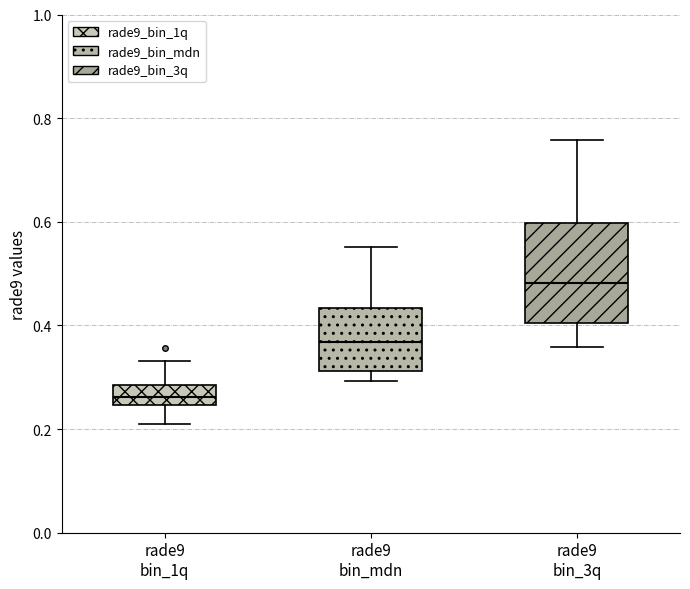

Reading left to right, read every box against the y-axis: the position of its median line, the range the box covers, and the ends of its whiskers. The values are not printed on the chart, so give them approximately, as read against the axis.

rade9 bin_1q: median 0.26, box 0.24 to 0.28, whiskers 0.20 to 0.34
rade9 bin_mdn: median 0.36, box 0.32 to 0.44, whiskers 0.30 to 0.56
rade9 bin_3q: median 0.48, box 0.40 to 0.60, whiskers 0.36 to 0.76